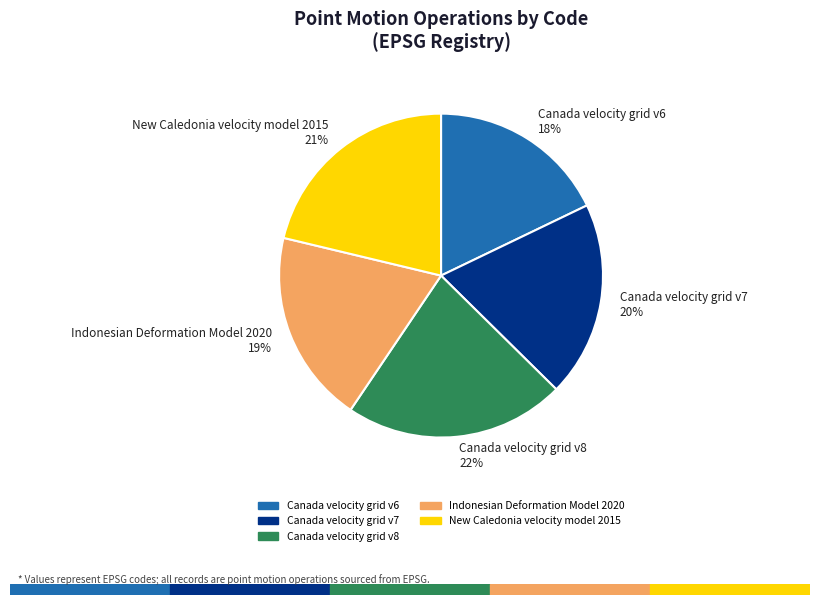

Combined, do Canada velocity grid v8 22% and Canada velocity grid v6 18% account for over 50%?

No